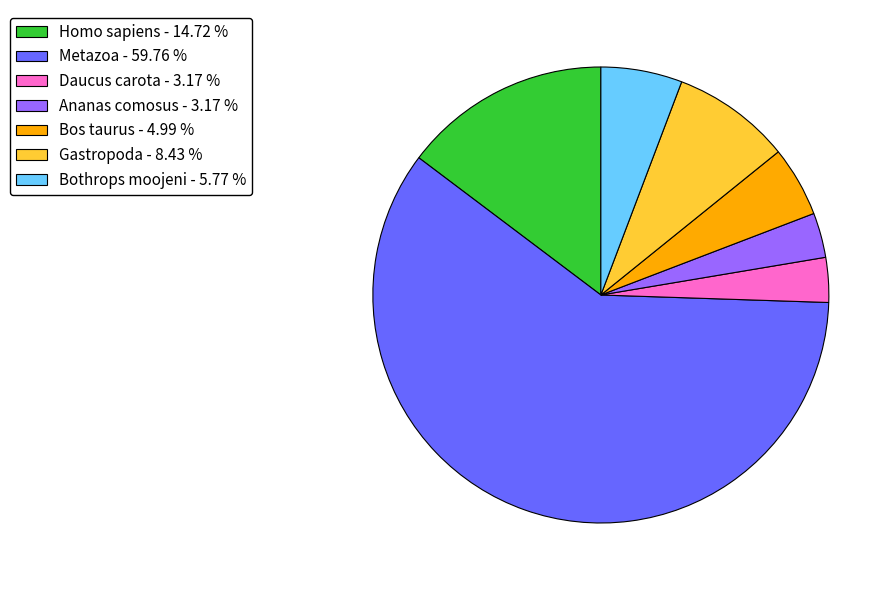

Is there any slice that represents more than half of the pie?

Yes